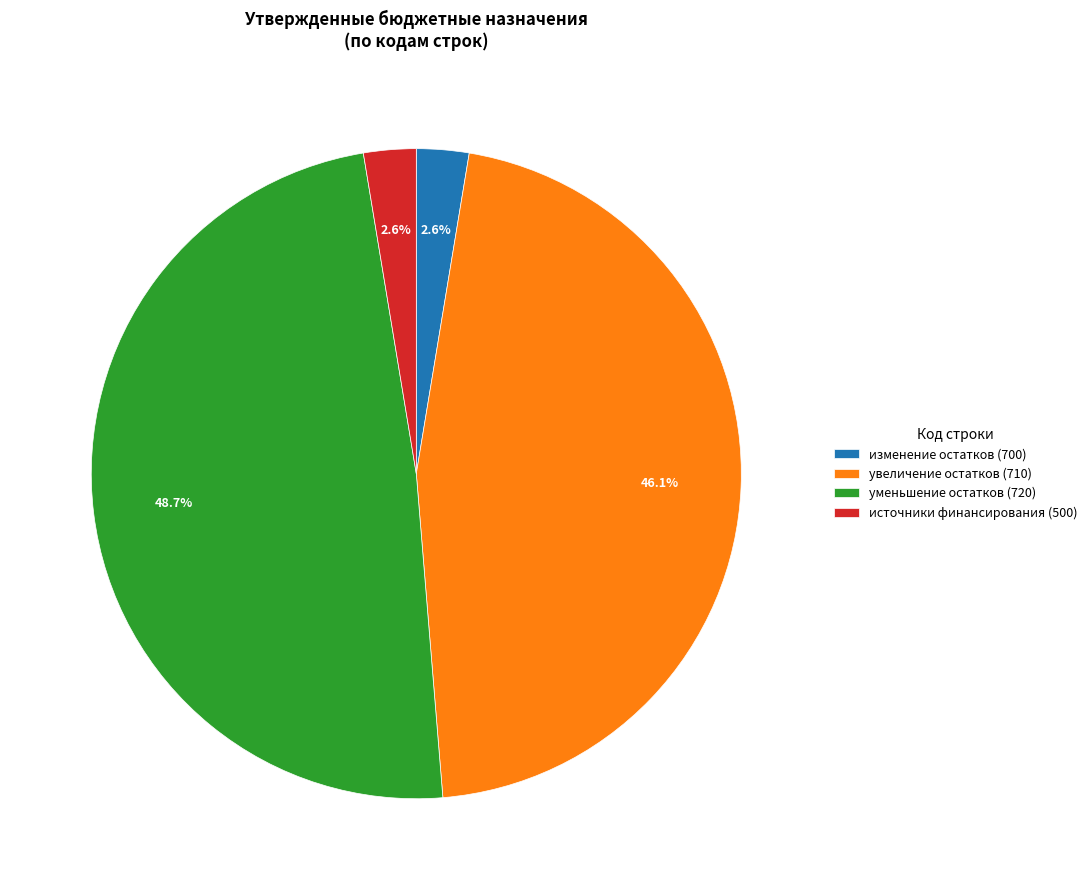

What percentage is NOT represented by источники финансирования (500)?

97.4%